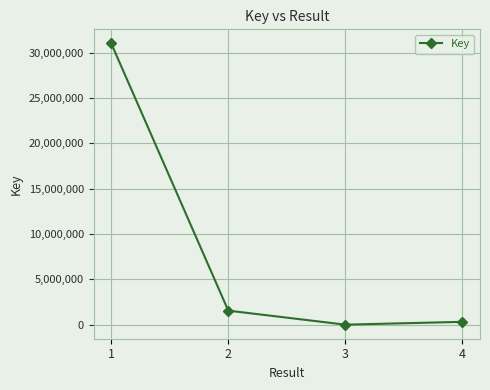

The value at 3 is 5691. True or false?

True